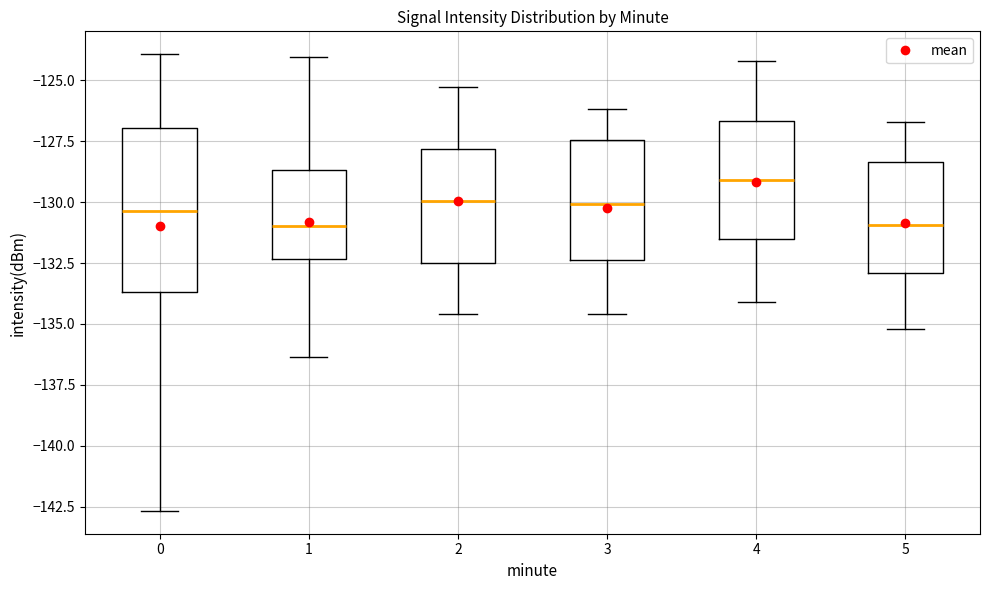

Reading left to right, read every box against the y-axis: the position of its median line, the range the box covers, and the ends of its whiskers. The values are not printed on the chart, so give them approximately, as read against the axis.

0: median -130.5, box -133.5 to -127.0, whiskers -142.5 to -124.0
1: median -131.0, box -132.5 to -128.5, whiskers -136.5 to -124.0
2: median -130.0, box -132.5 to -128.0, whiskers -134.5 to -125.5
3: median -130.0, box -132.5 to -127.5, whiskers -134.5 to -126.0
4: median -129.0, box -131.5 to -126.5, whiskers -134.0 to -124.0
5: median -131.0, box -133.0 to -128.5, whiskers -135.0 to -126.5